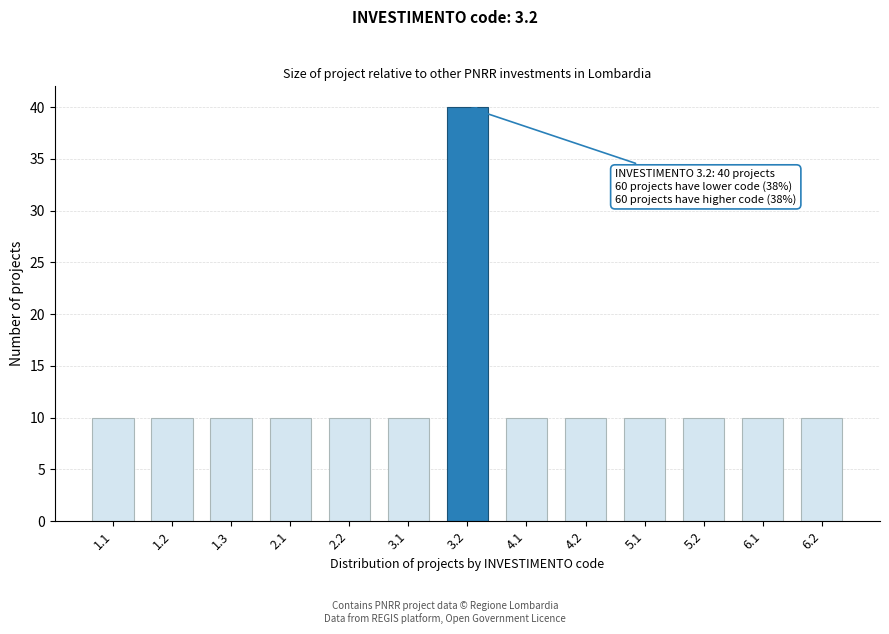

Reading left to right, transcribe all the data shown in this chart.

10	10	10	10	10	10	40	10	10	10	10	10	10